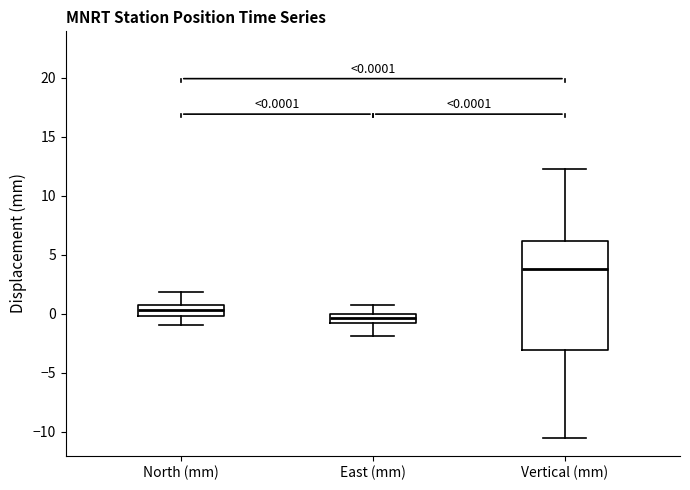

Which box is the tallest, from its lower edge to its upper edge?

Vertical (mm)